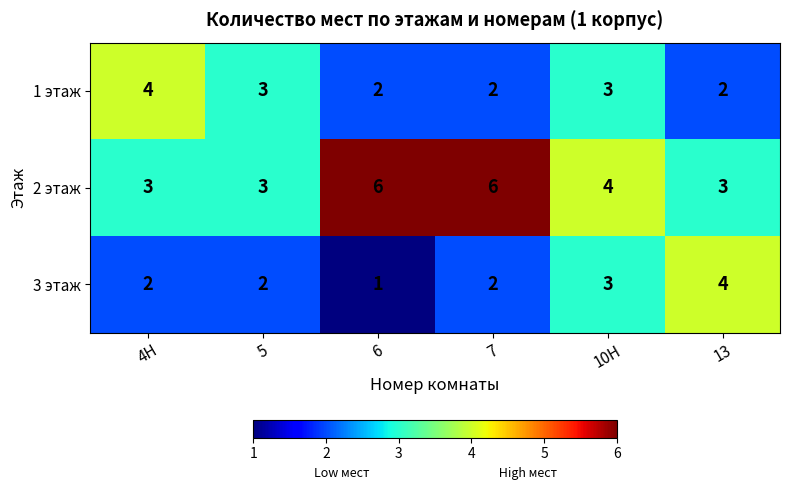

Rank the series at 4Н from lowest to highest value.

3 этаж, 2 этаж, 1 этаж